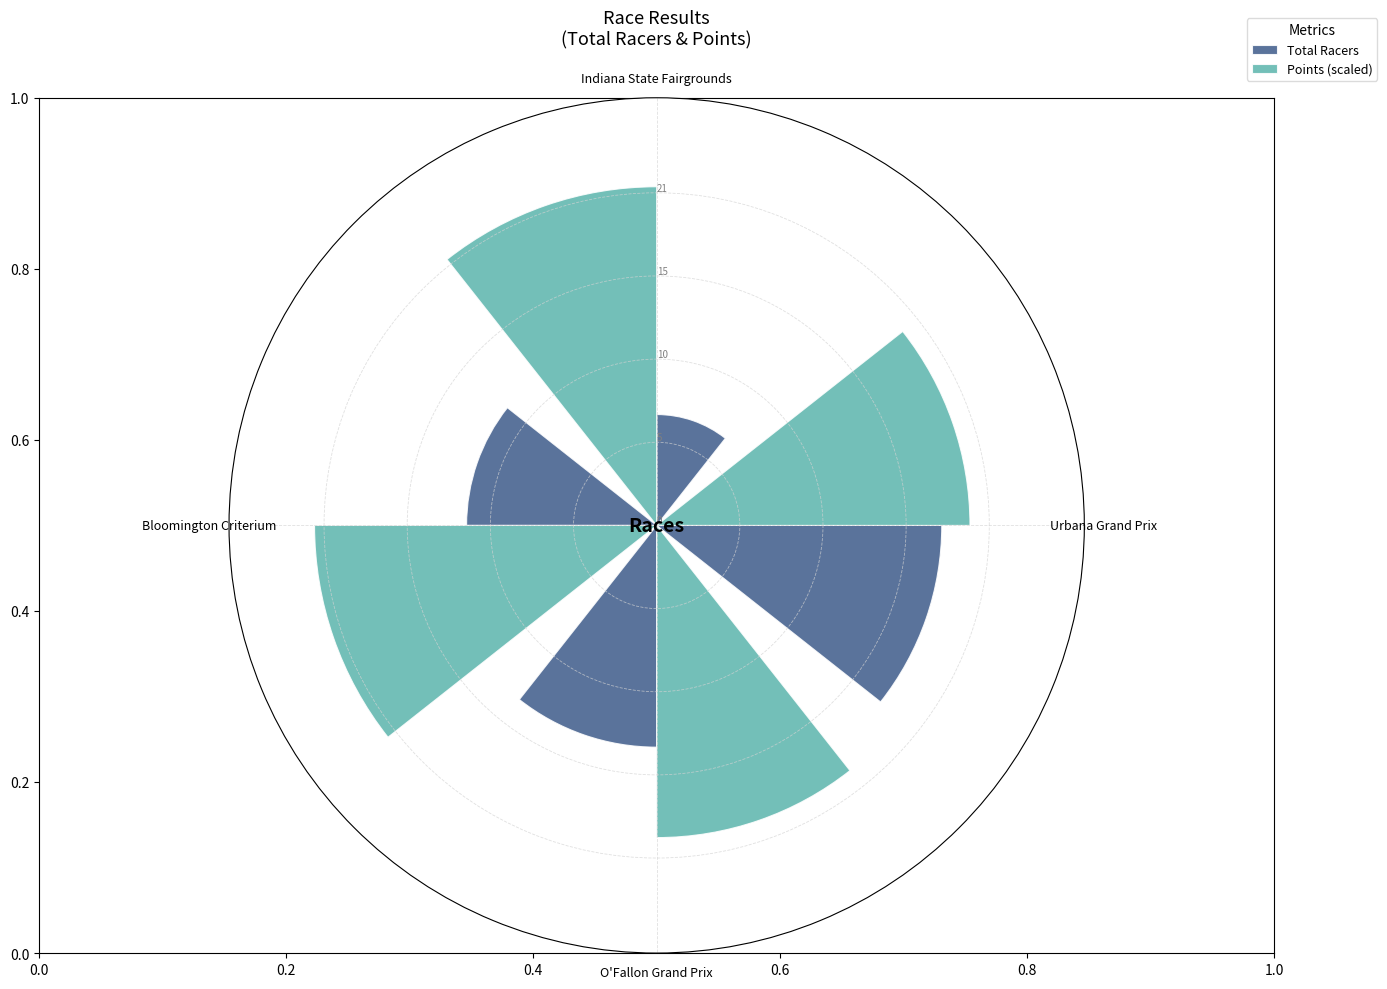

How many data points in Total Racers are above 14?

1